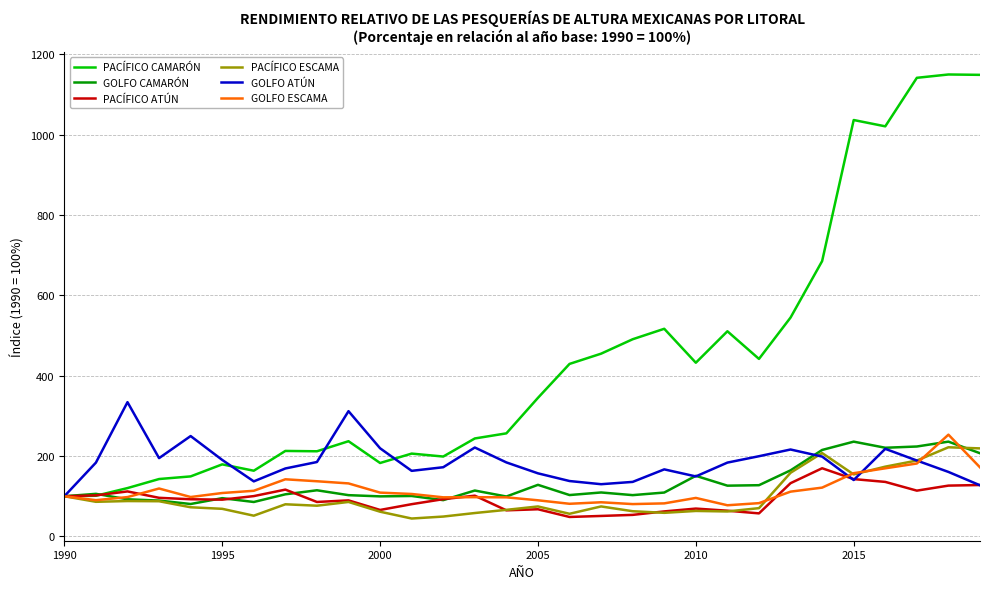

What is the minimum value shown in the chart?

44.6